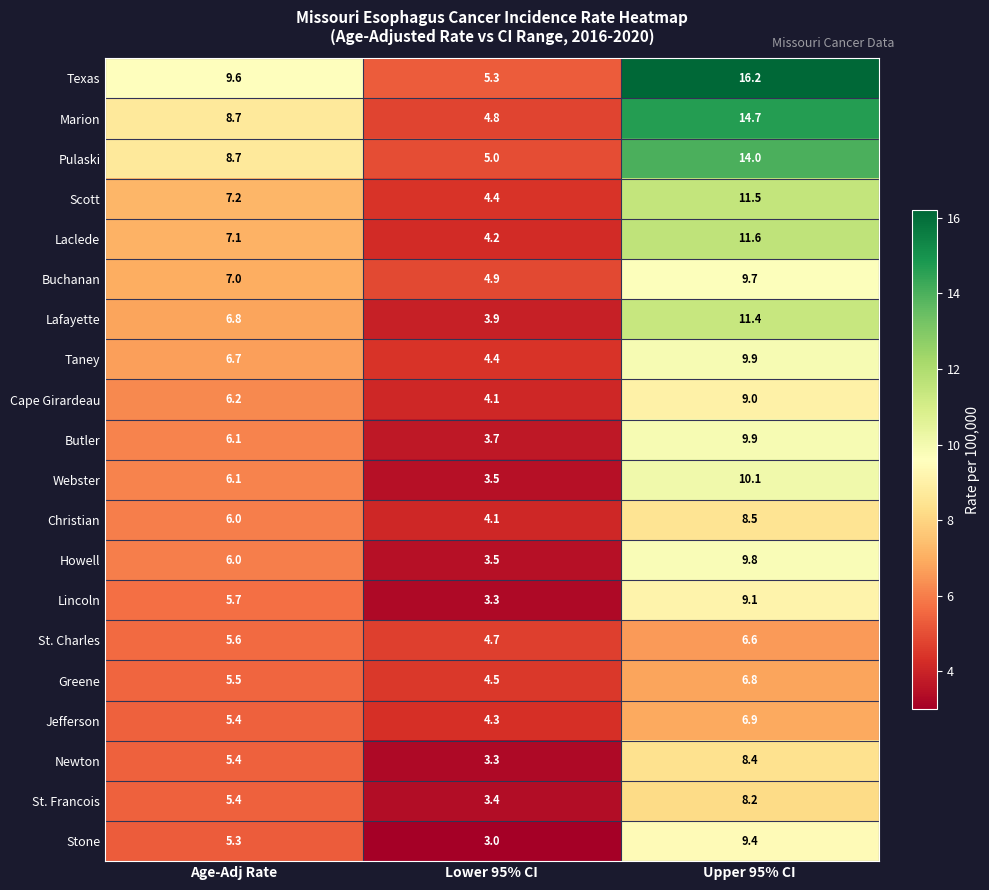

Which category has the lowest value in the St. Charles series?

Lower 95% CI